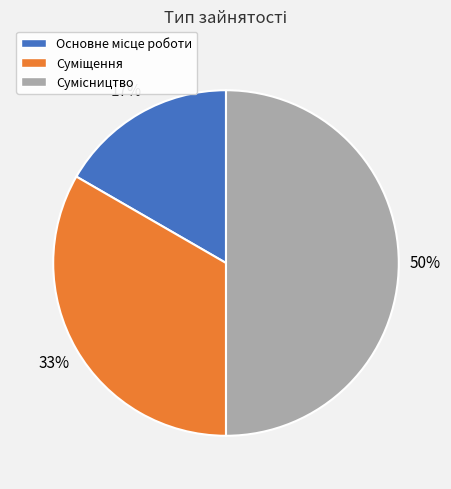

Count the number of slices in the pie.

3